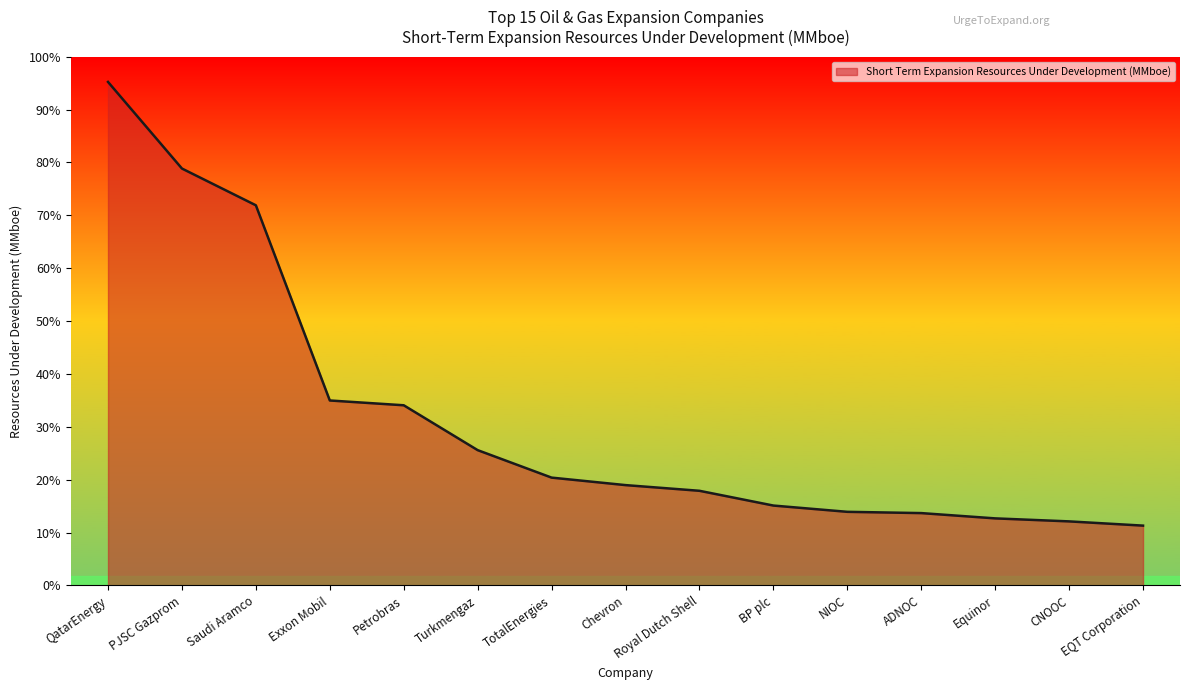

Between NIOC and CNOOC, which is larger?

NIOC